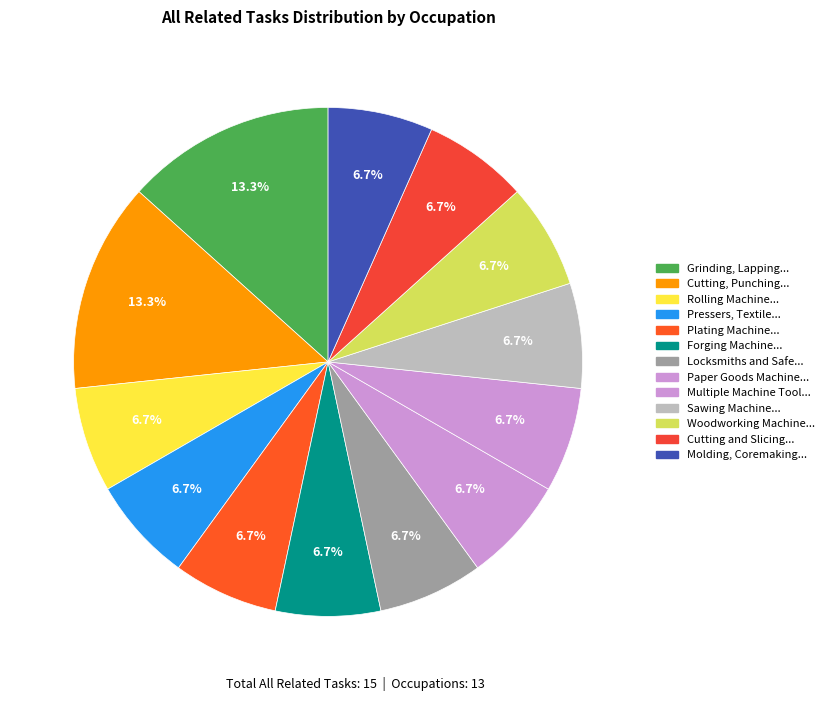

Which category has the biggest portion of the pie?

Grinding, Lapping, Polishing, and Buffing